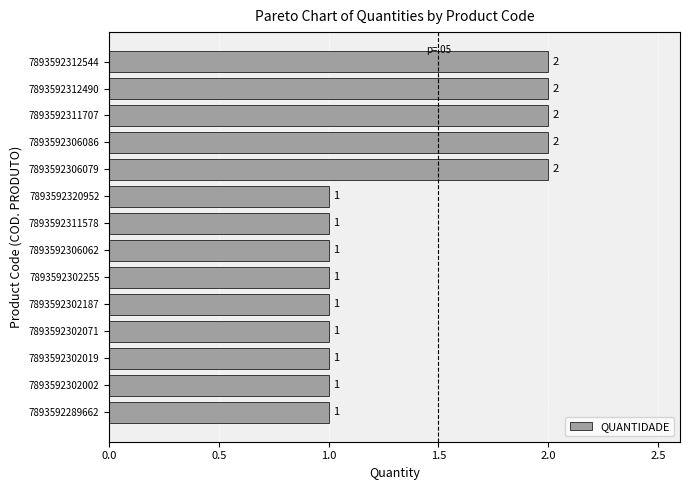

What position from the bottom is 7893592312544?

14